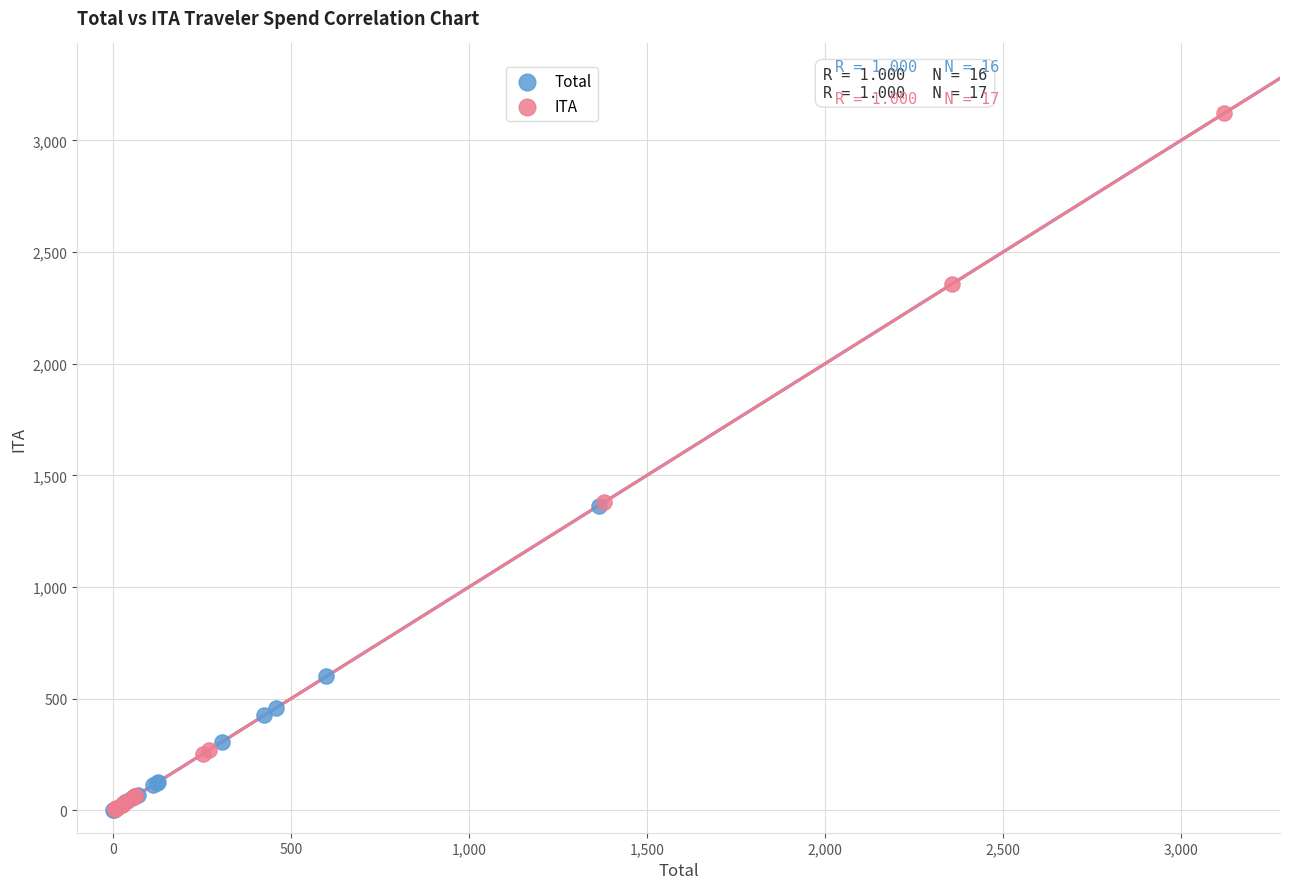

Which series contains the highest Y value?

ITA